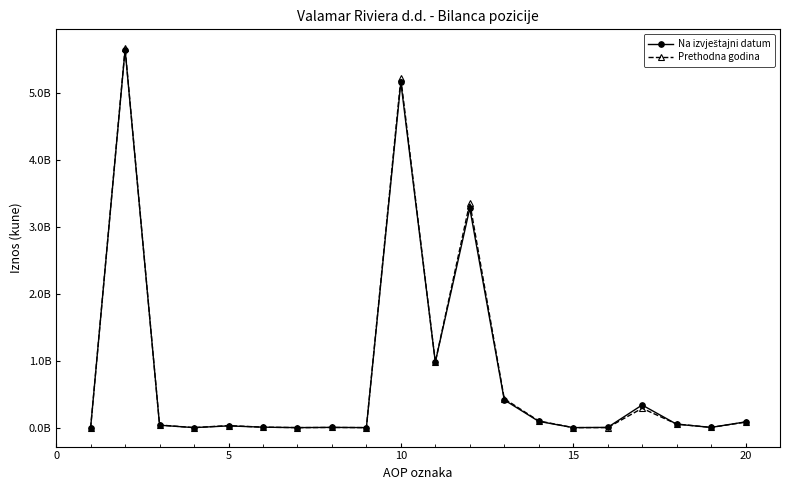

What is the value of the Na izvještajni datum point at the 16th from the left?

25847037